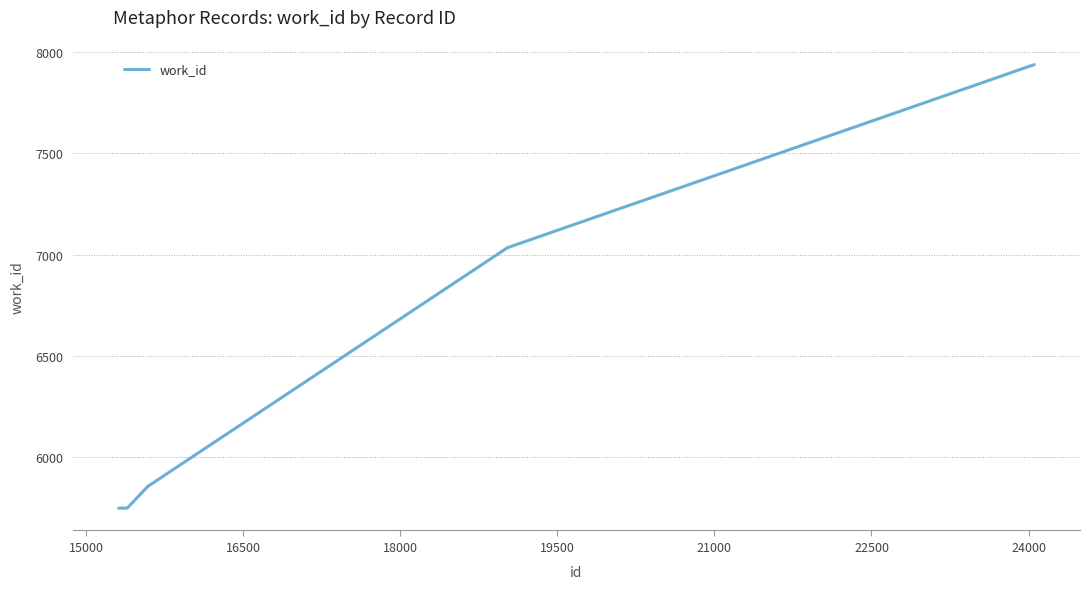

What is the difference between the maximum and minimum values?

2189